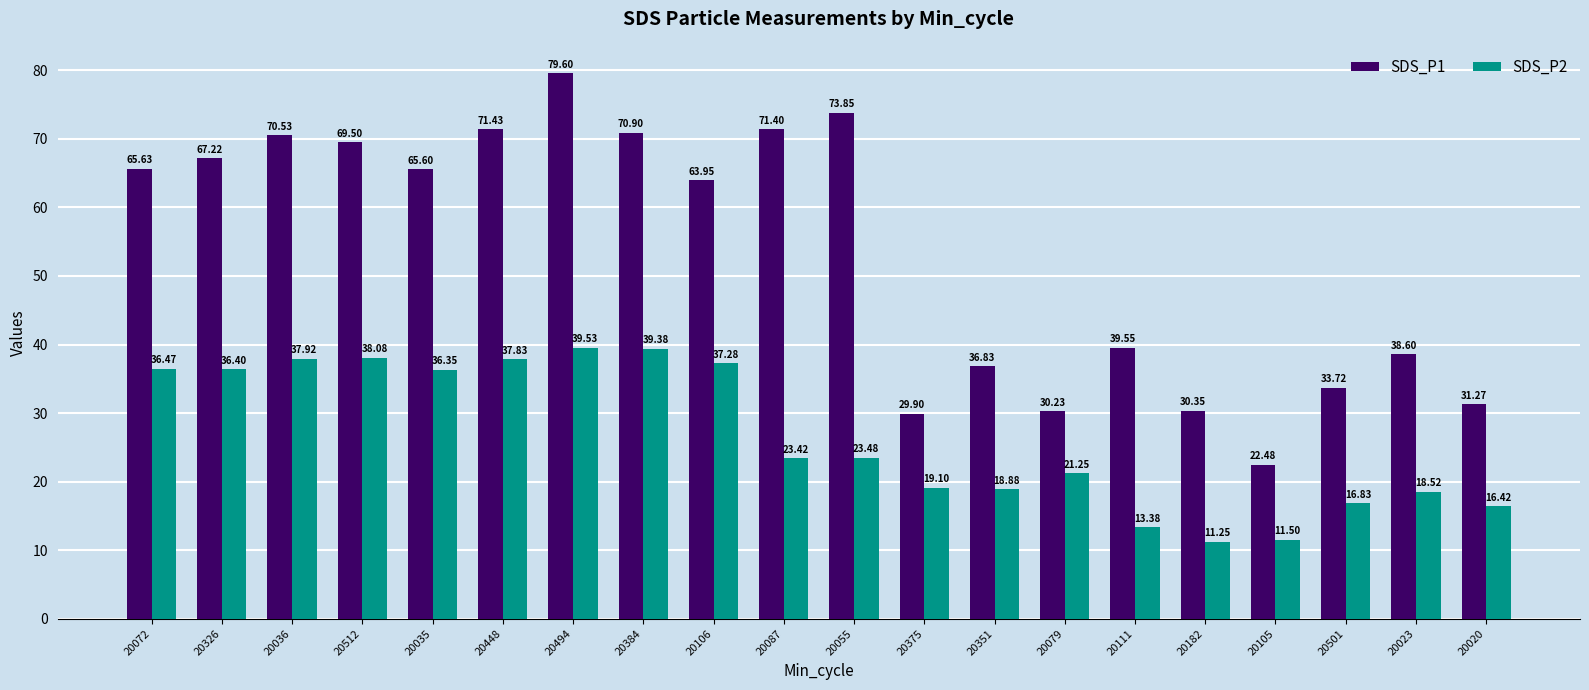

Which series has the largest range (max minus min)?

SDS_P1